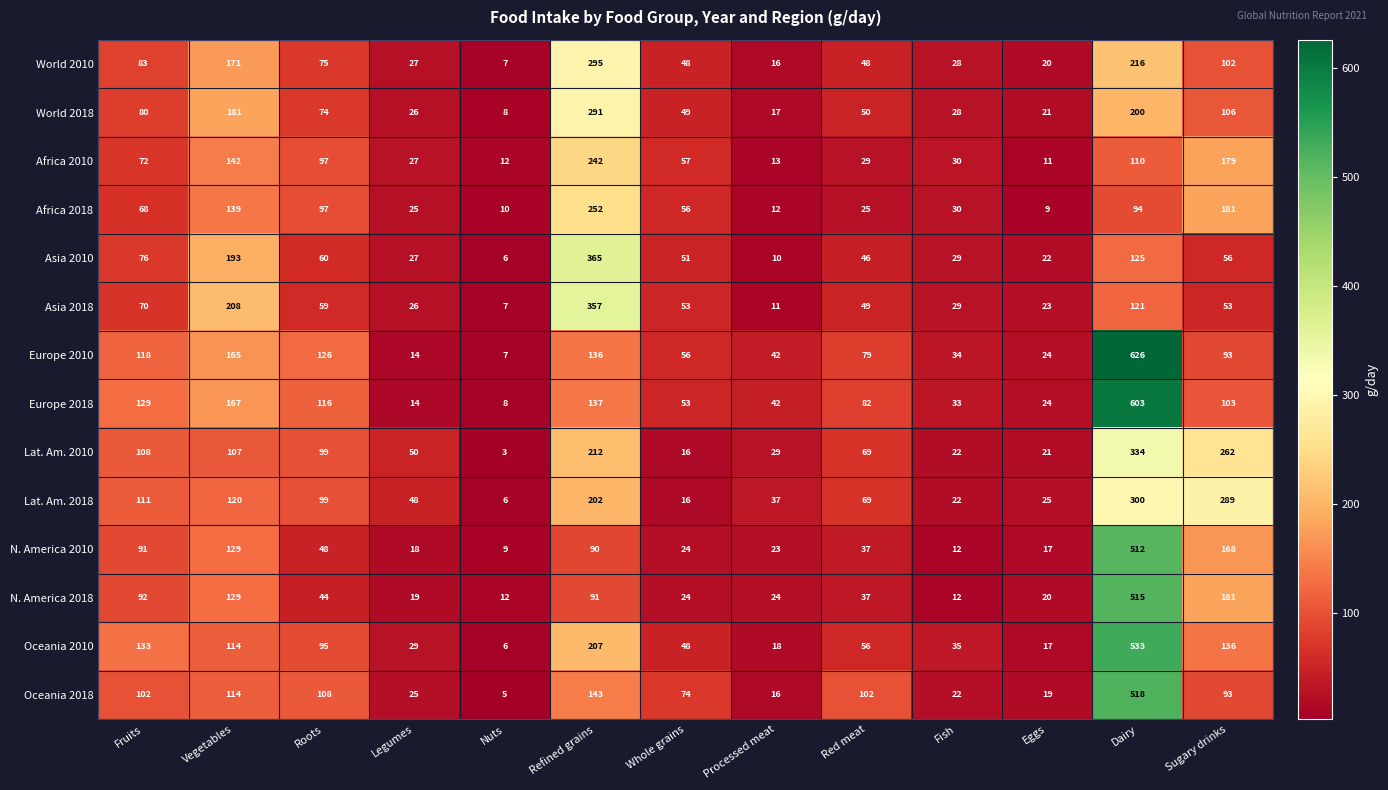

Is it true that Africa 2018 equals 68 at Fruits?

True